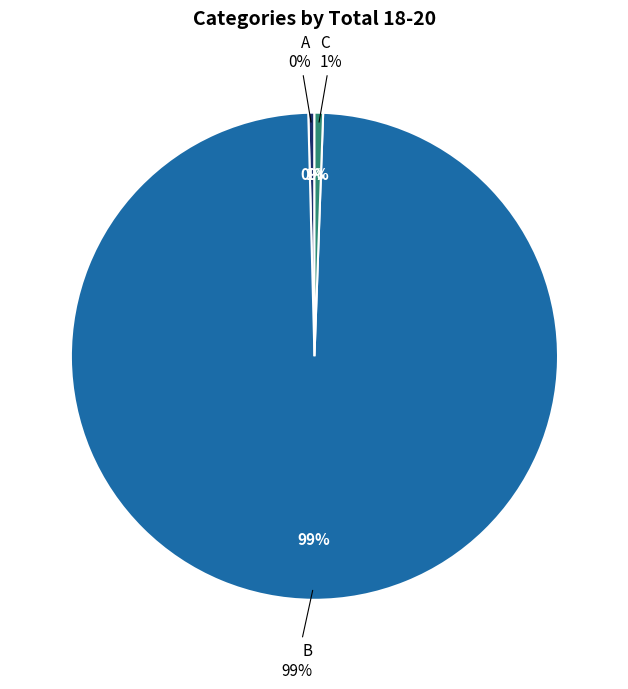

What percentage is the C slice, to the nearest percent?

1%